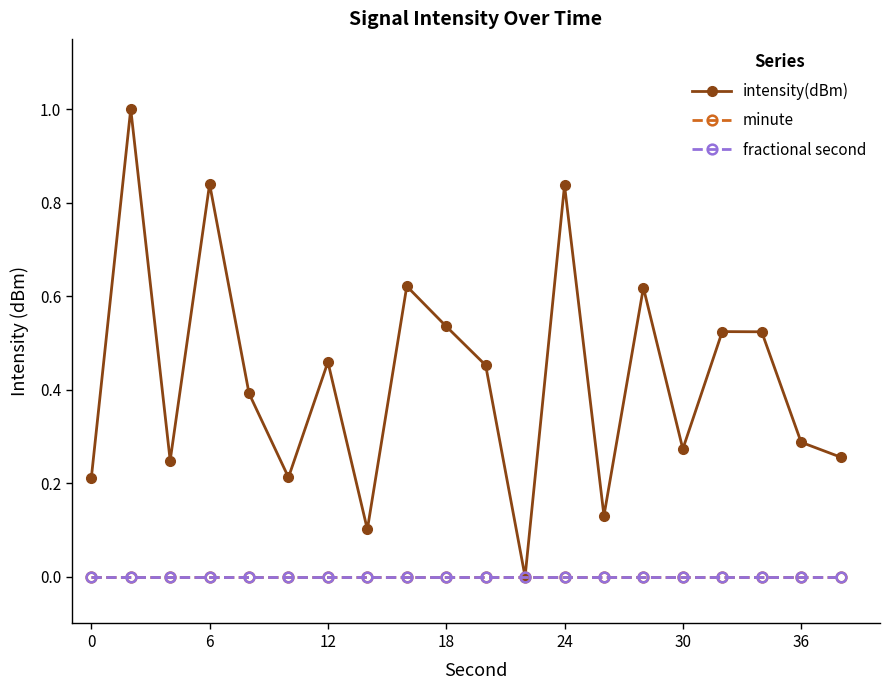

Is this an area chart (filled region under the line)?

No